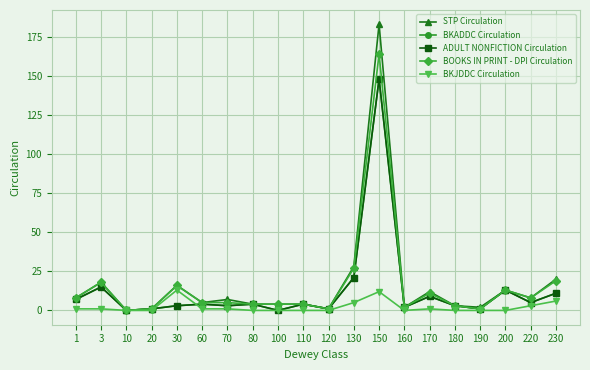

What is the sum of the ADULT NONFICTION Circulation values at 70 and 3?

18